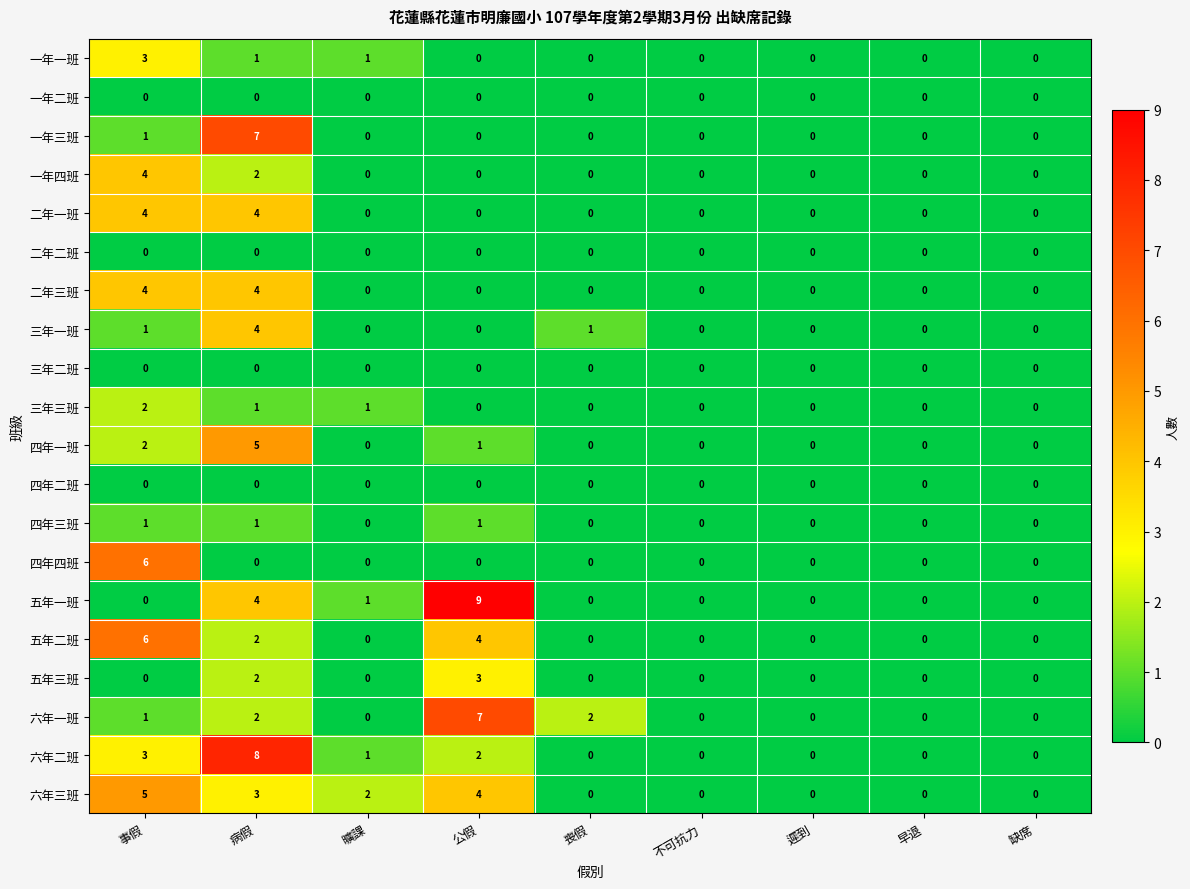

Which series has the largest range (max minus min)?

五年一班